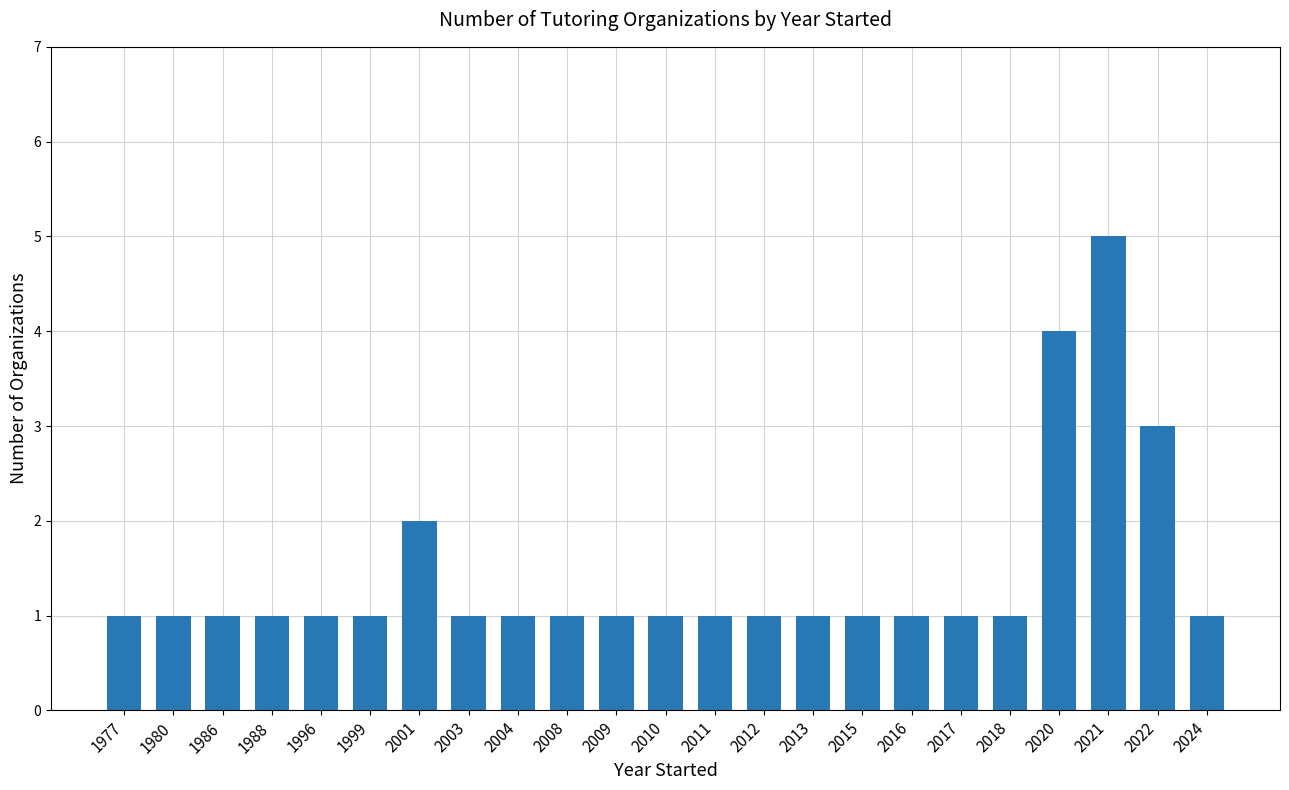

Which category has the highest value across all series?

2021